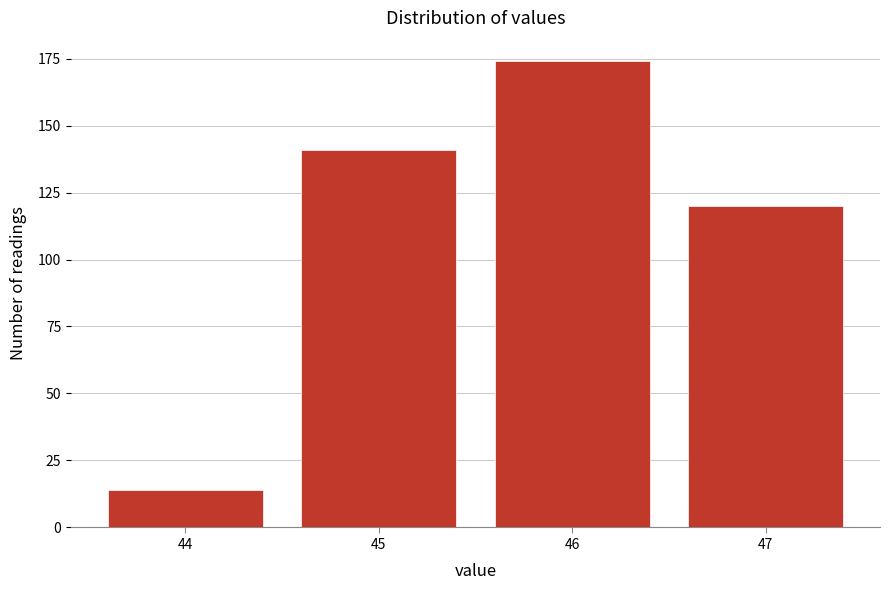

Reading left to right, list all the values displayed in this chart.

14	141	174	120